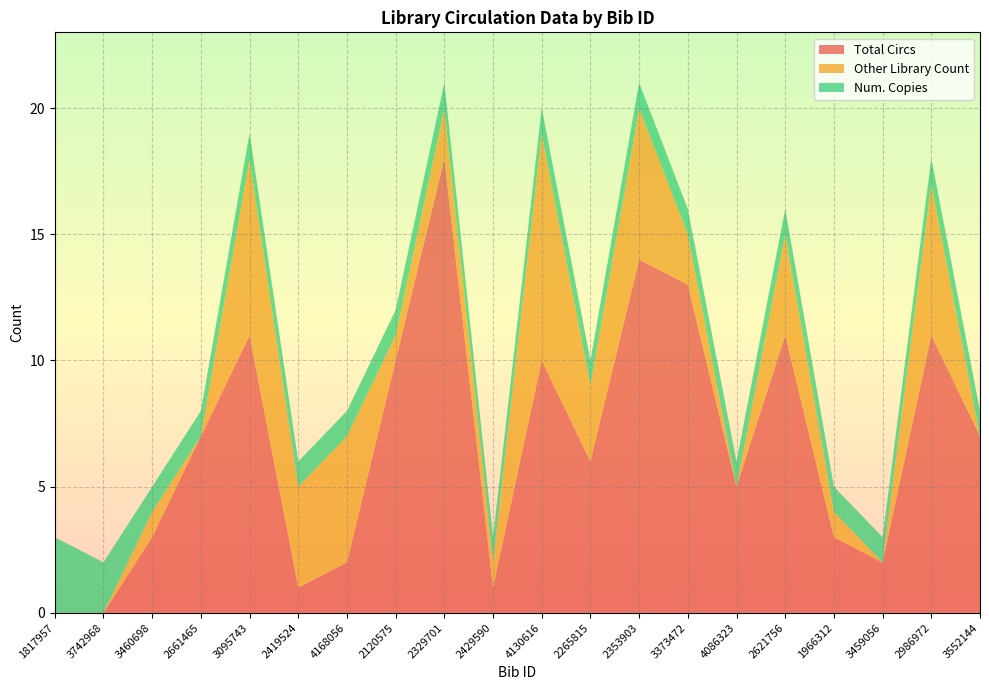

Reading right to left, what are all the values shown in this chart?

Total Circs: 3552144=7	2986972=11	3459056=2	1966312=3	2621756=11	4086323=5	3373472=13	2353903=14	2265815=6	4130616=10	2429590=1	2329701=18	2120575=10	4168056=2	2419524=1	3095743=11	2661465=7	3460698=3	3742968=0	1817957=0
Other Library Count: 3552144=0	2986972=6	3459056=0	1966312=1	2621756=4	4086323=0	3373472=2	2353903=6	2265815=3	4130616=9	2429590=1	2329701=2	2120575=1	4168056=5	2419524=4	3095743=7	2661465=0	3460698=1	3742968=0	1817957=0
Num. Copies: 3552144=1	2986972=1	3459056=1	1966312=1	2621756=1	4086323=1	3373472=1	2353903=1	2265815=1	4130616=1	2429590=1	2329701=1	2120575=1	4168056=1	2419524=1	3095743=1	2661465=1	3460698=1	3742968=2	1817957=3